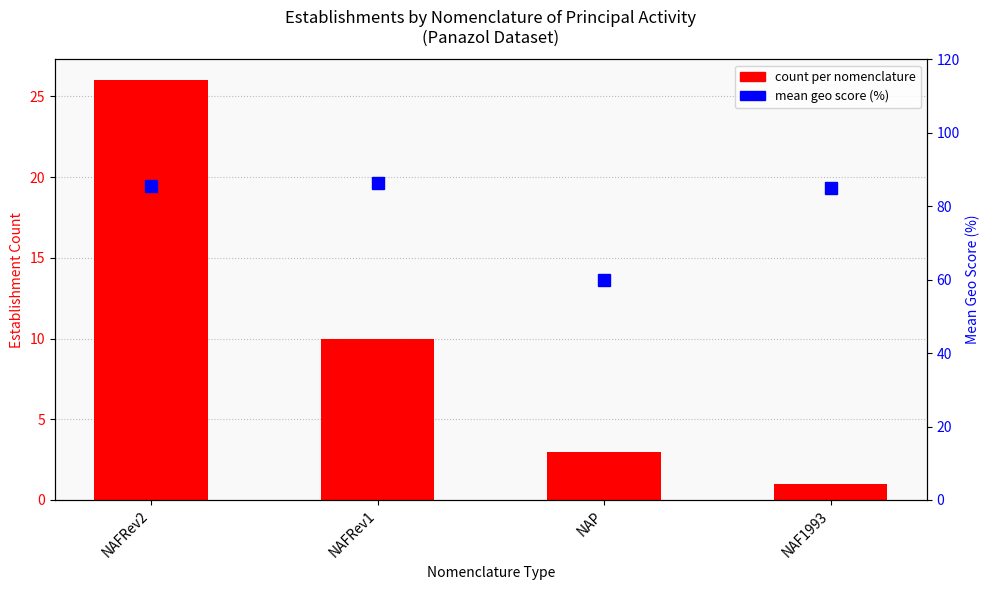

Rank the series by their maximum value, from lowest to highest.

count per nomenclature, mean geo score (%)